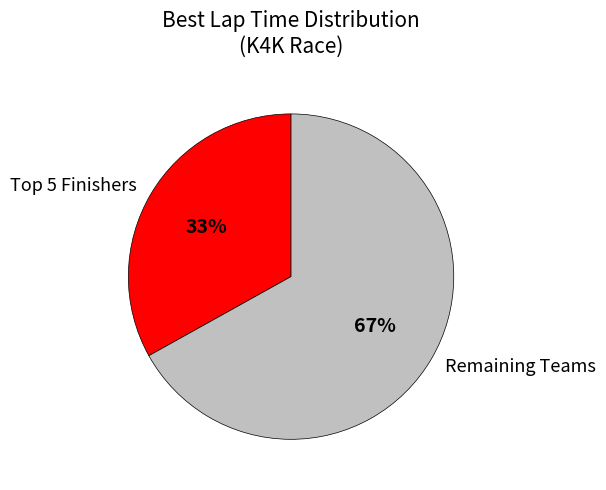

Is Remaining Teams the majority of the pie?

Yes